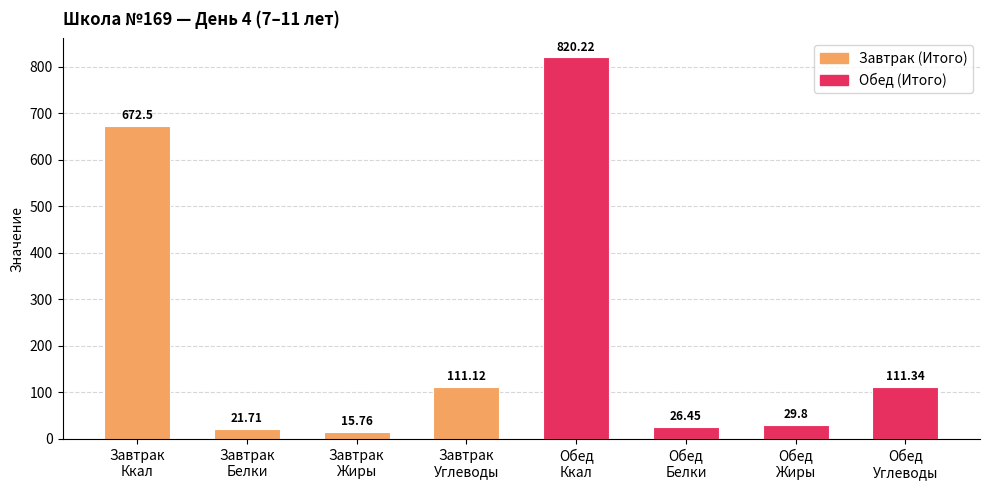

What is the sum of all values?

1808.9